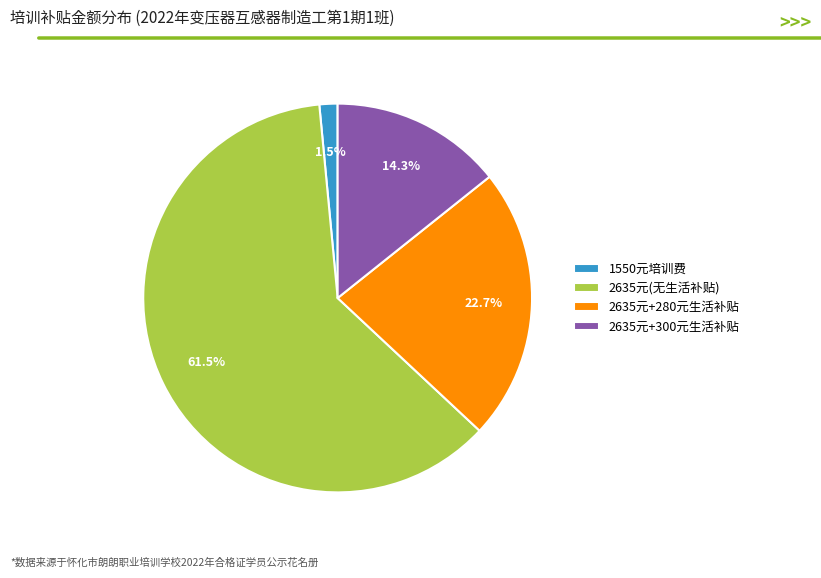

Which has a higher value, 2635元+300元生活补贴 or 1550元培训费?

2635元+300元生活补贴